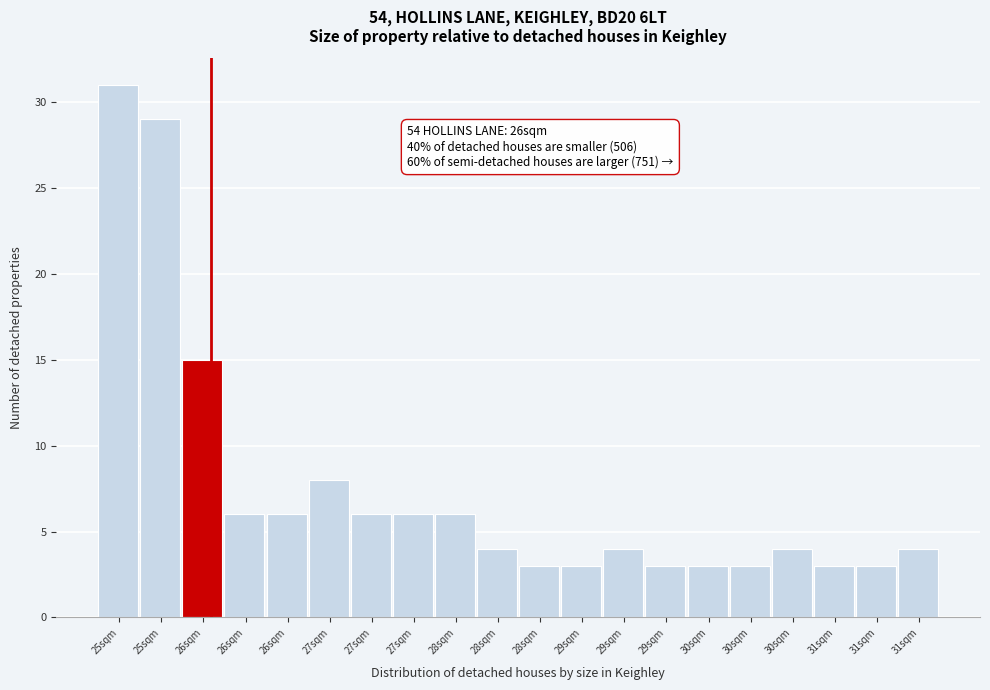

How many series are shown in this chart?

1